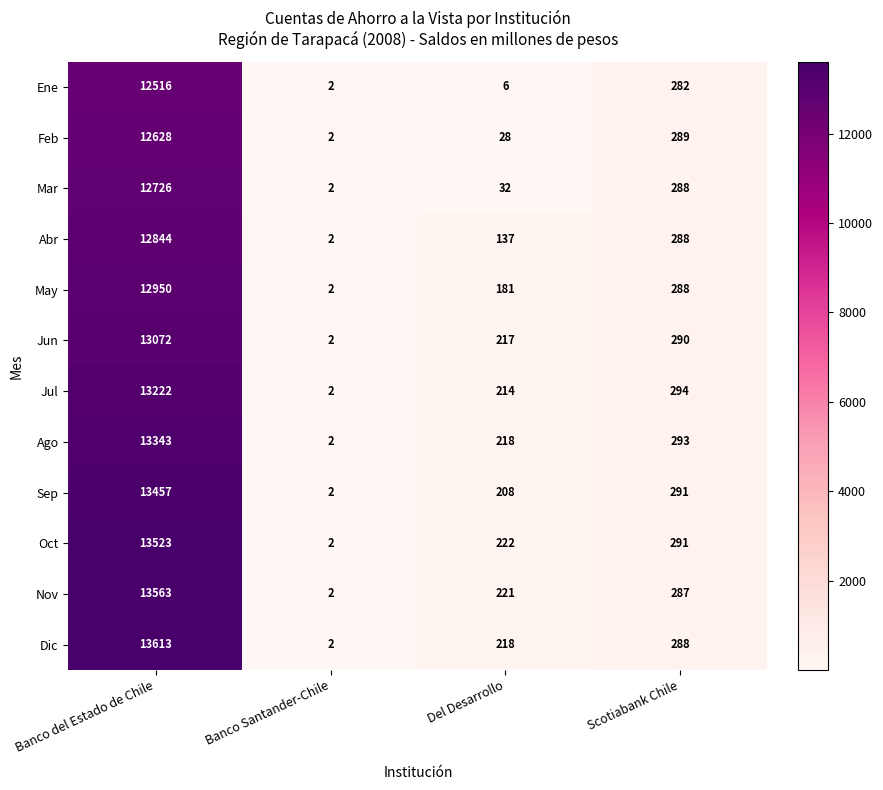

What is the total value across all series at Banco Santander-Chile?

24